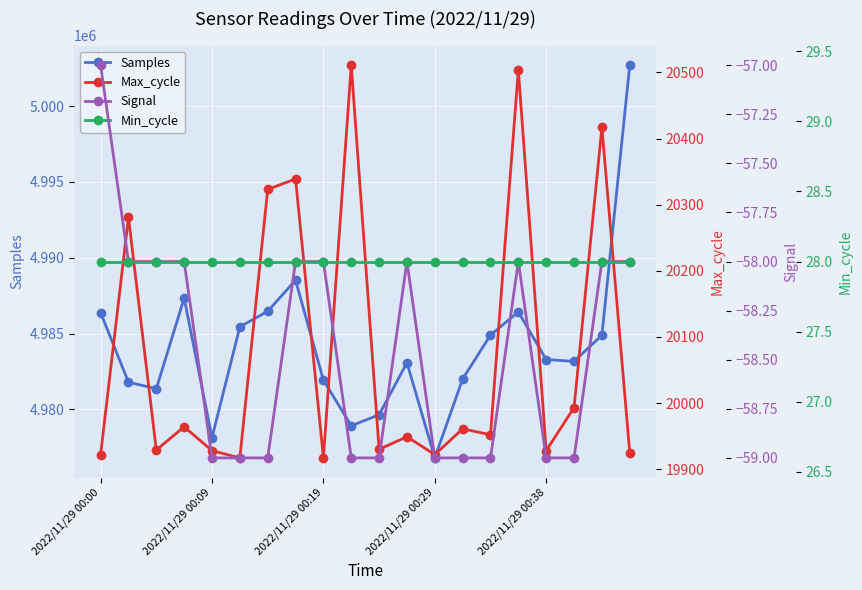

In Samples, how many points are lower than both neighbors (excluding endpoints)?

5